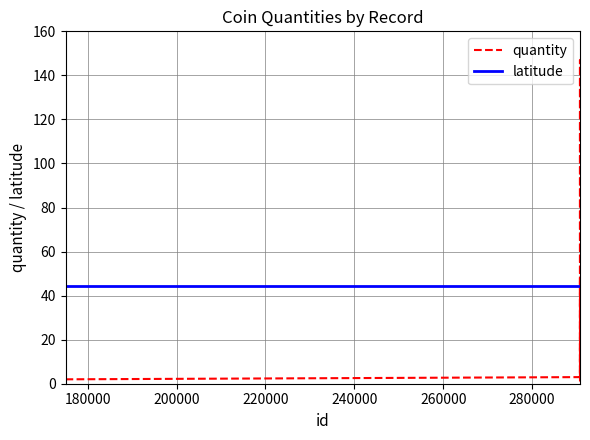

Which series has the largest total across all categories?

latitude